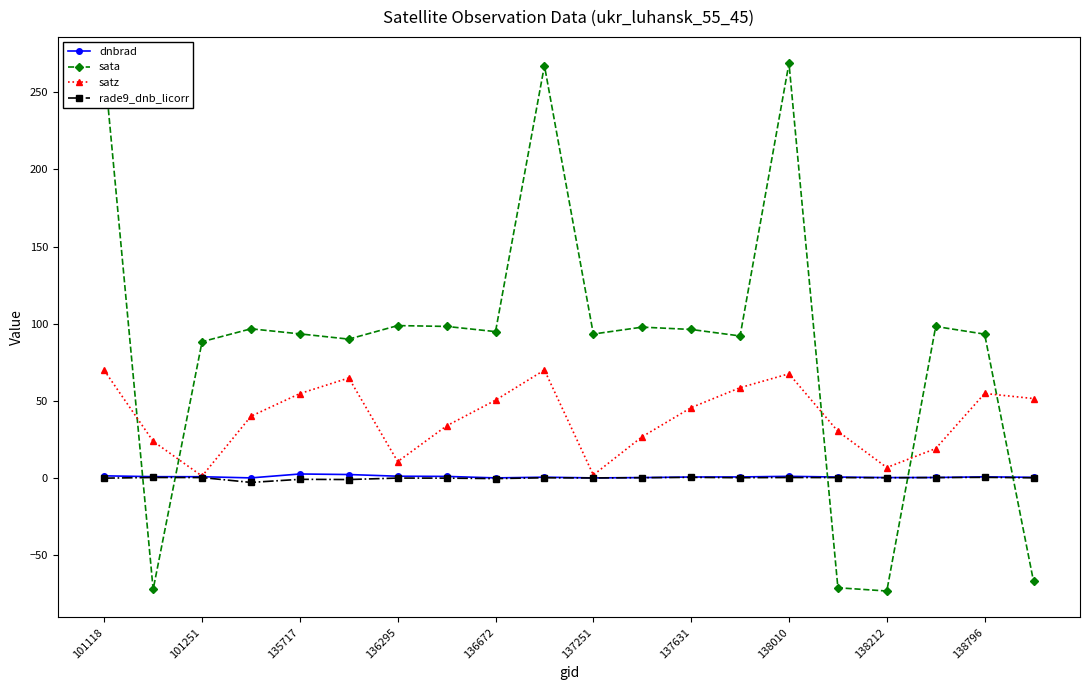

What is the value of the satz point at the 18th from the left?

19.1